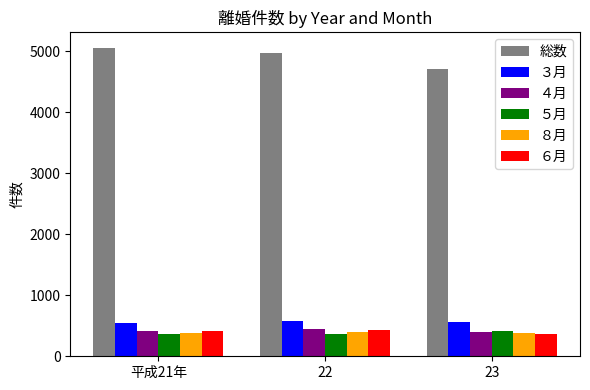

What is the difference between the maximum and second lowest values in the ３月 series?

14